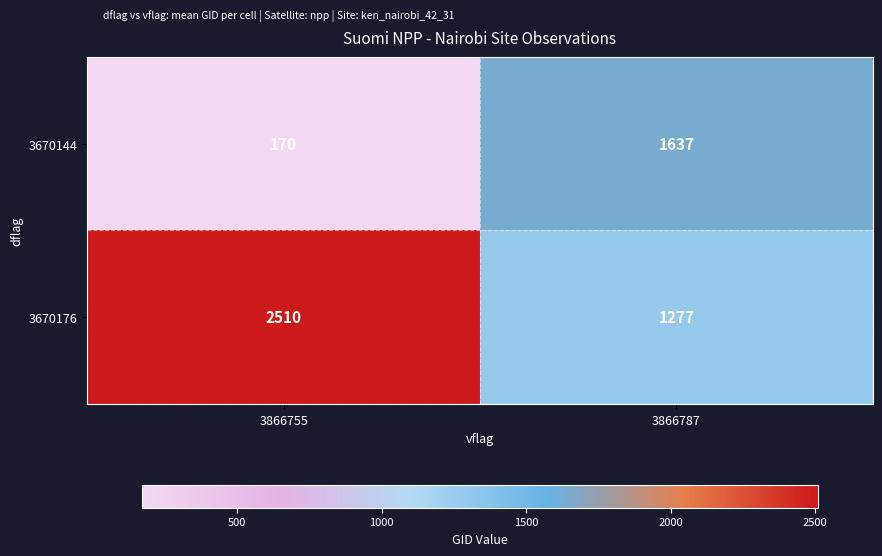

What is the maximum value for 3670144?

1637